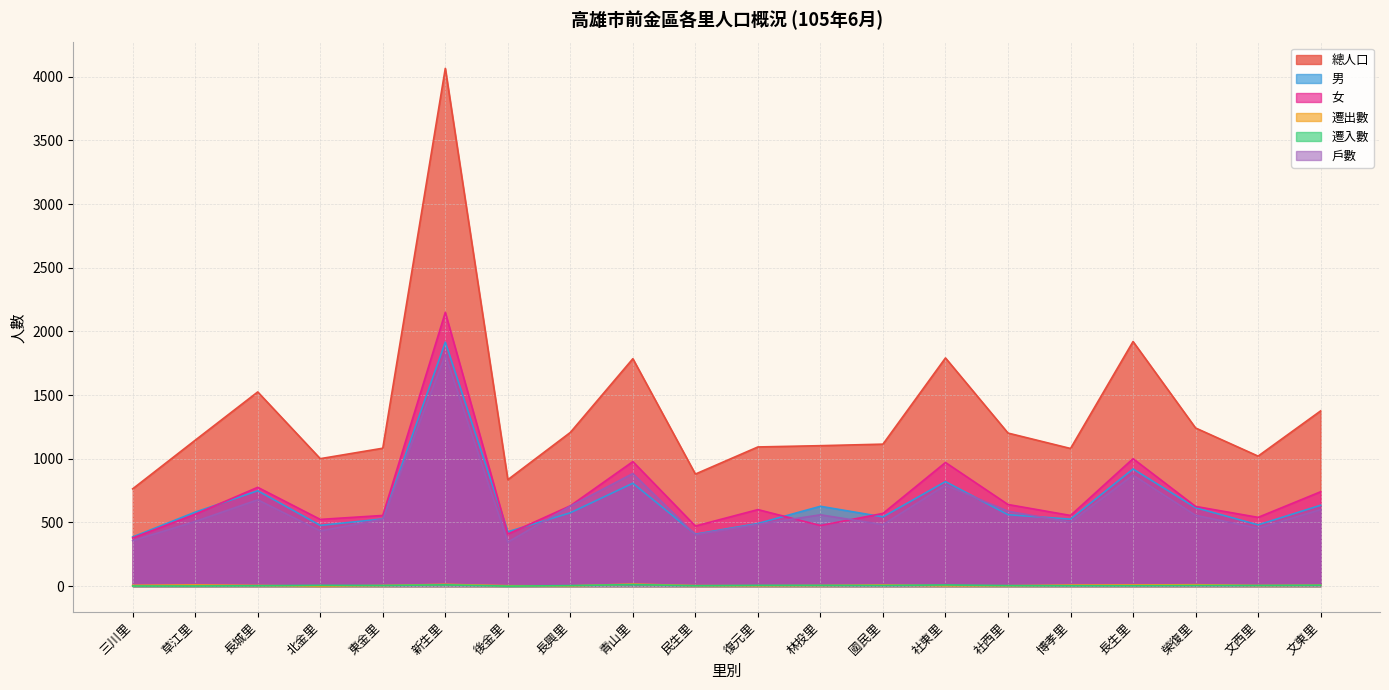

The 戶數 series shows 268 at 長生里. True or false?

False